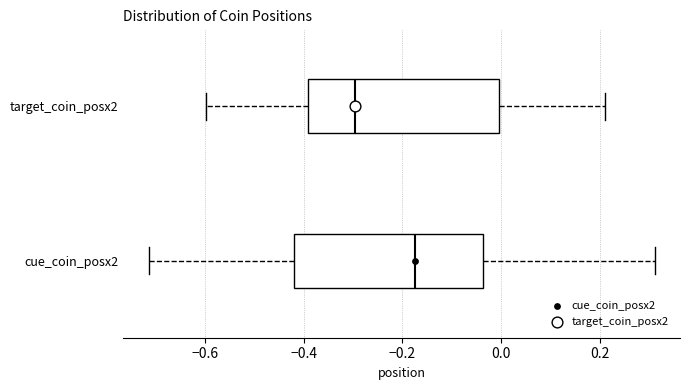

Which box's median line is the furthest to the left?

target_coin_posx2